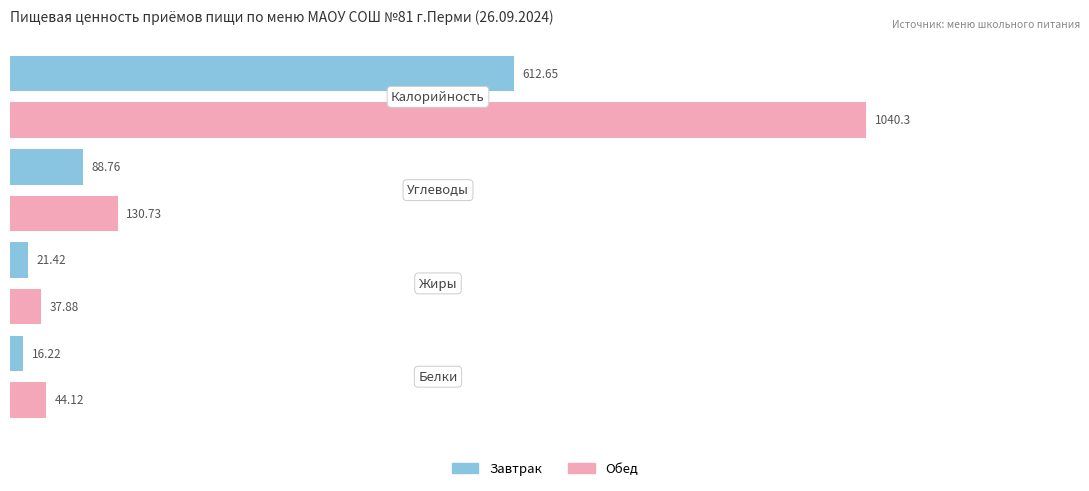

Which series has the largest total across all categories?

Обед